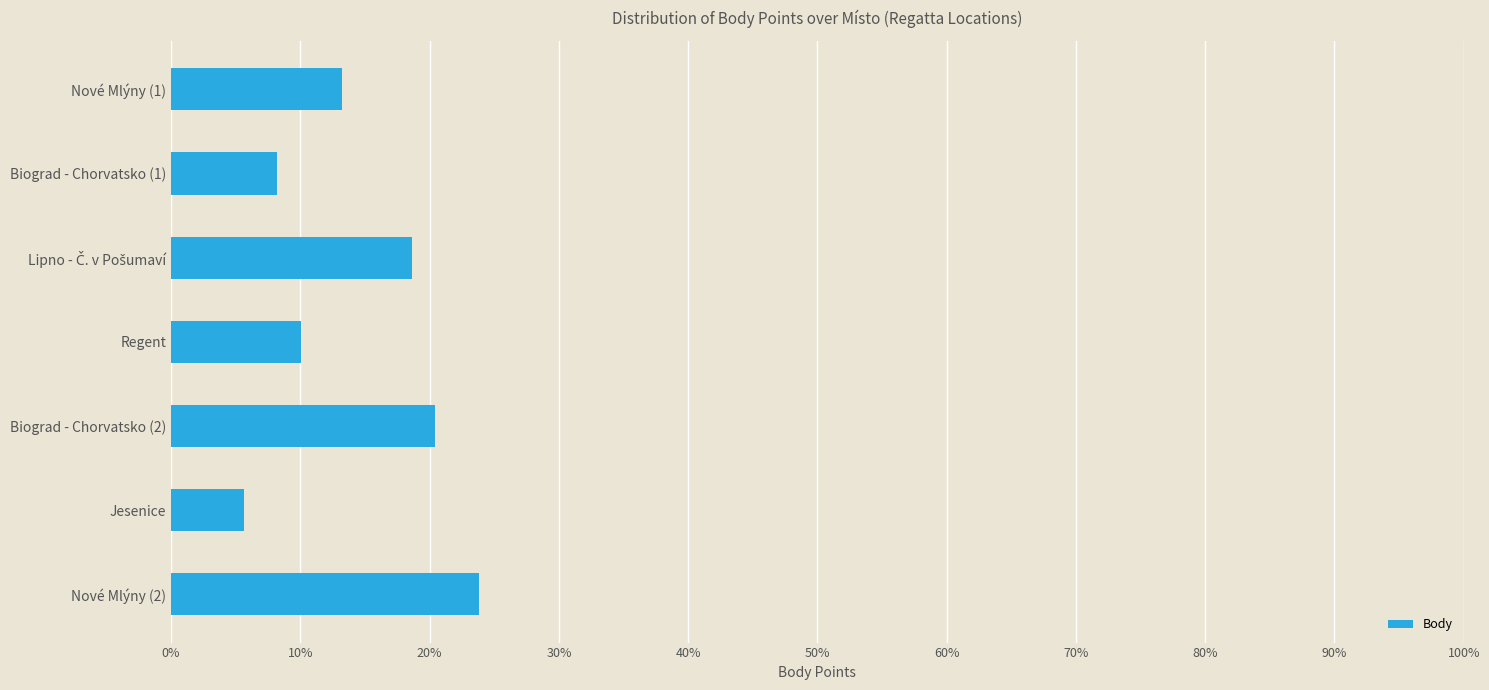

Which label corresponds to the smallest value in the chart?

Jesenice